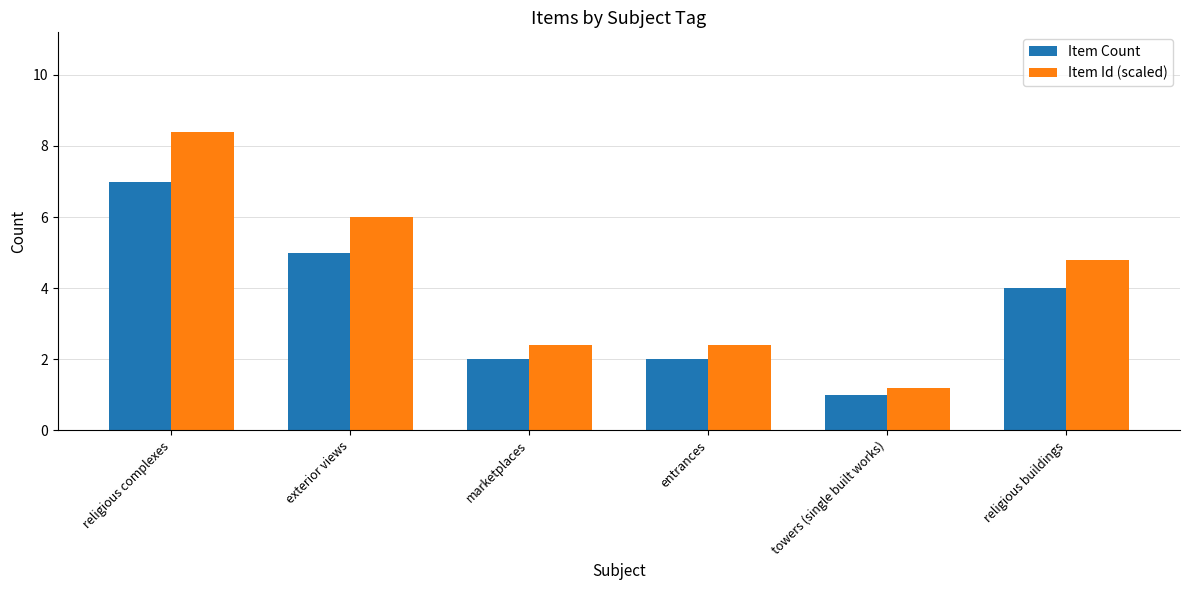

What is the highest value of the Item Count series?

7.0